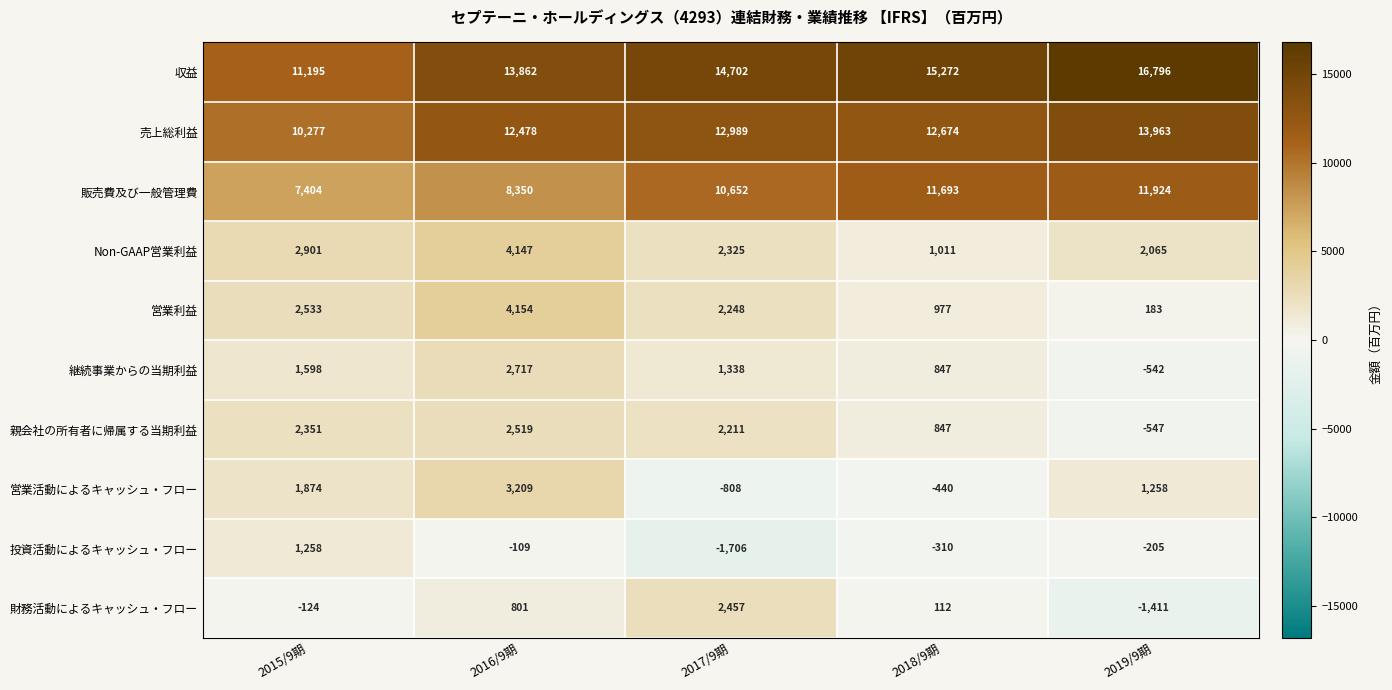

What is the total value across all series at 2017/9期?

46408